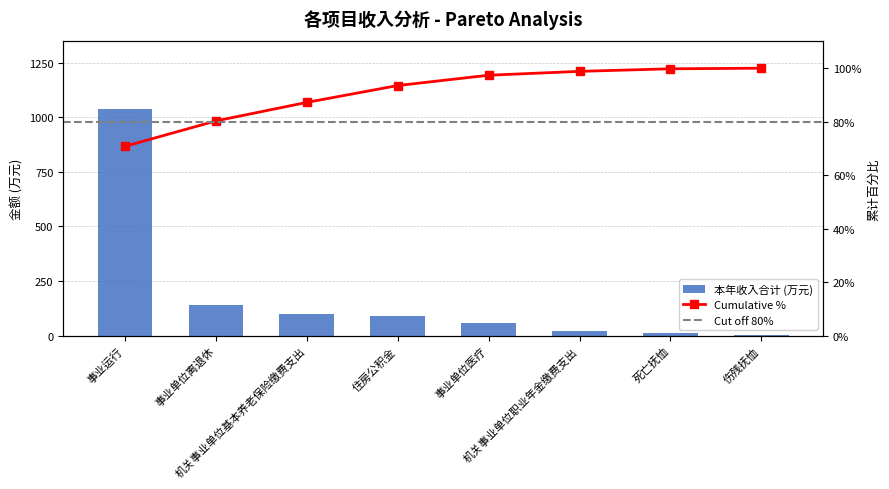

What is the value of the 4th bar from the left?

92.2